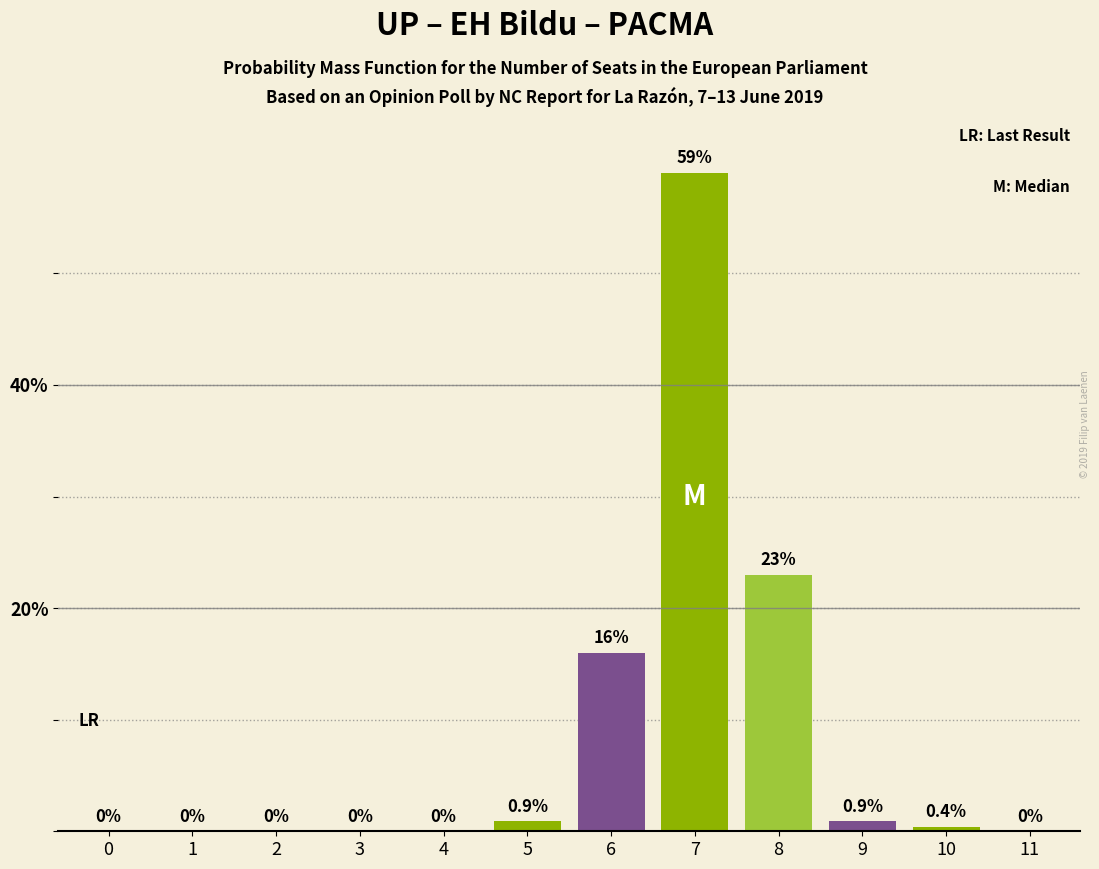

Reading right to left, extract all data points from this chart.

11=0.0	10=0.4	9=0.9	8=23.0	7=59.0	6=16.0	5=0.9	4=0.0	3=0.0	2=0.0	1=0.0	0=0.0